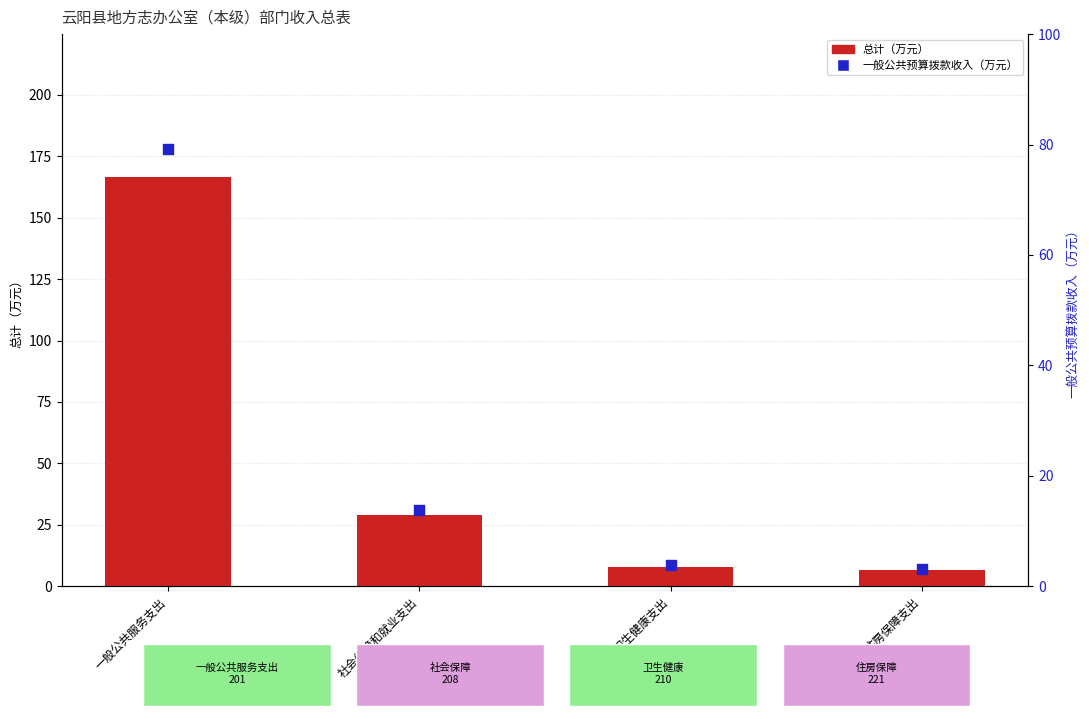

Which series reaches the minimum Y coordinate?

一般公共预算拨款收入